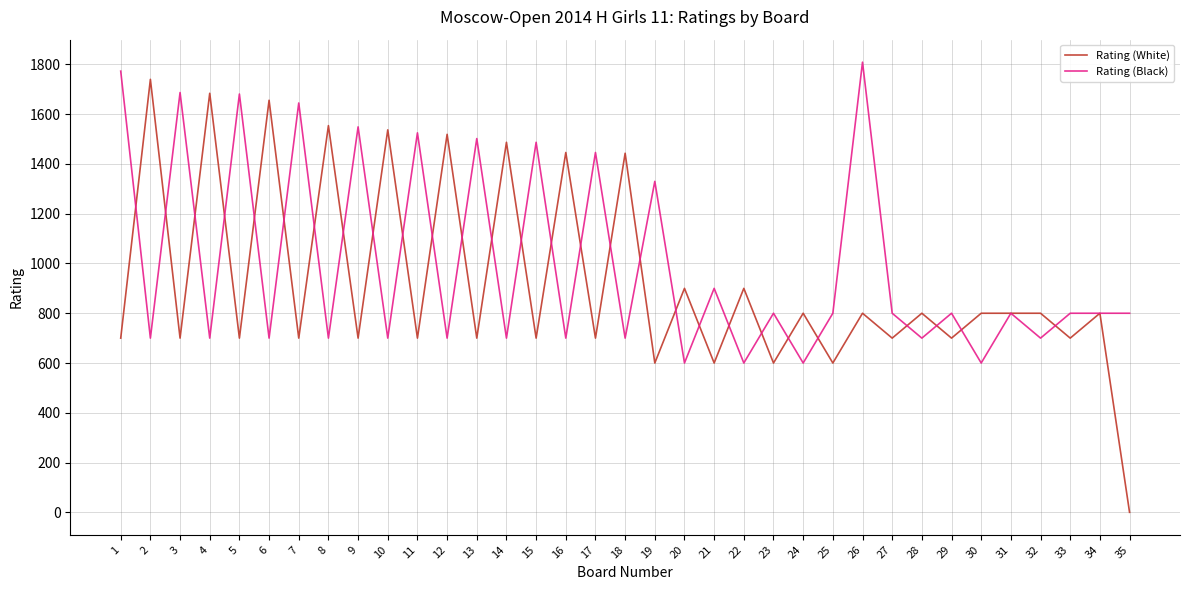

What is the average value of the Rating (White) series?

922